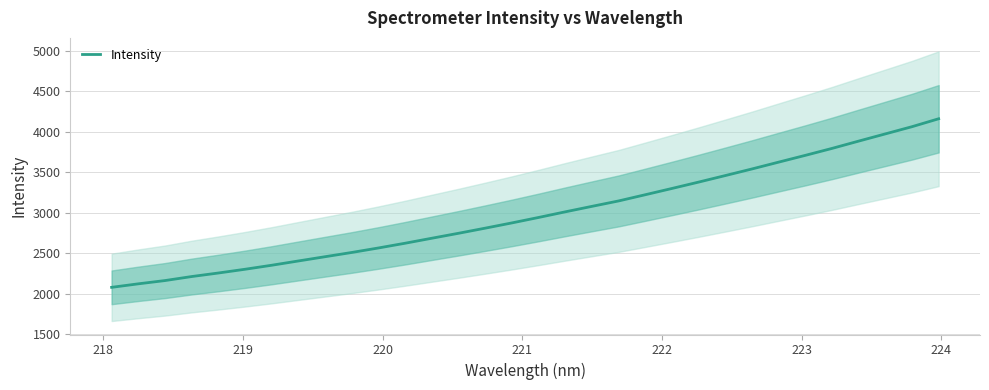

What is the highest value of the Intensity series?

4160.3